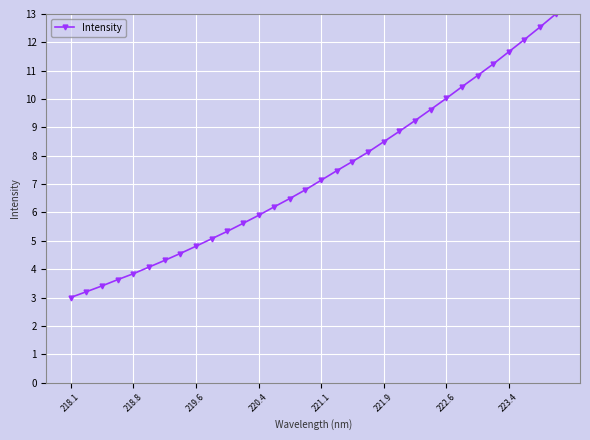

How many lines are shown in the chart?

1